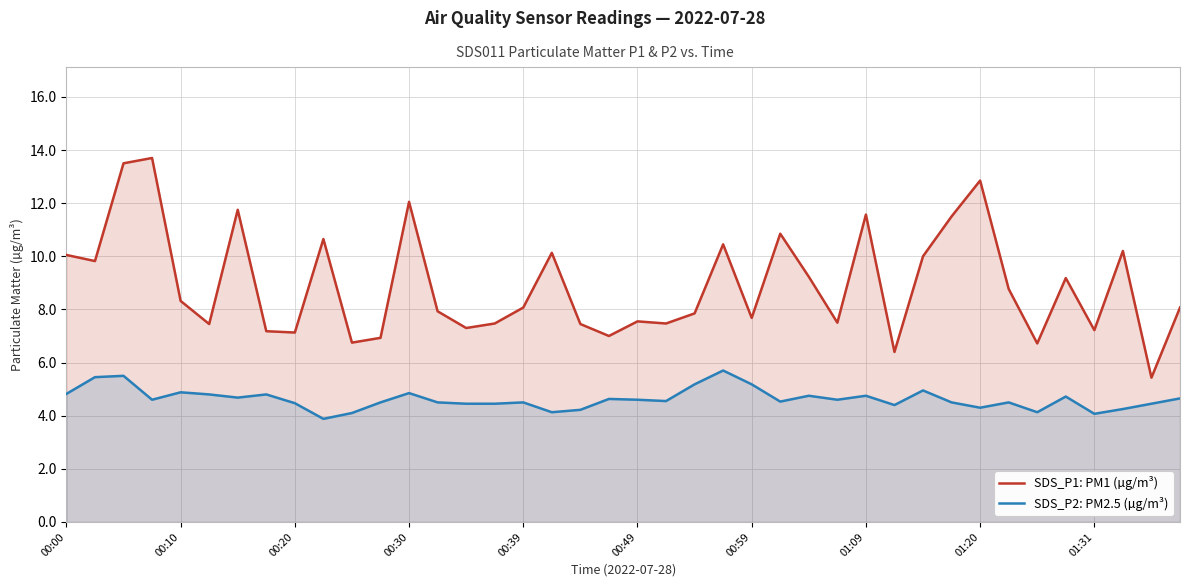

Does the chart have visible grid lines?

Yes